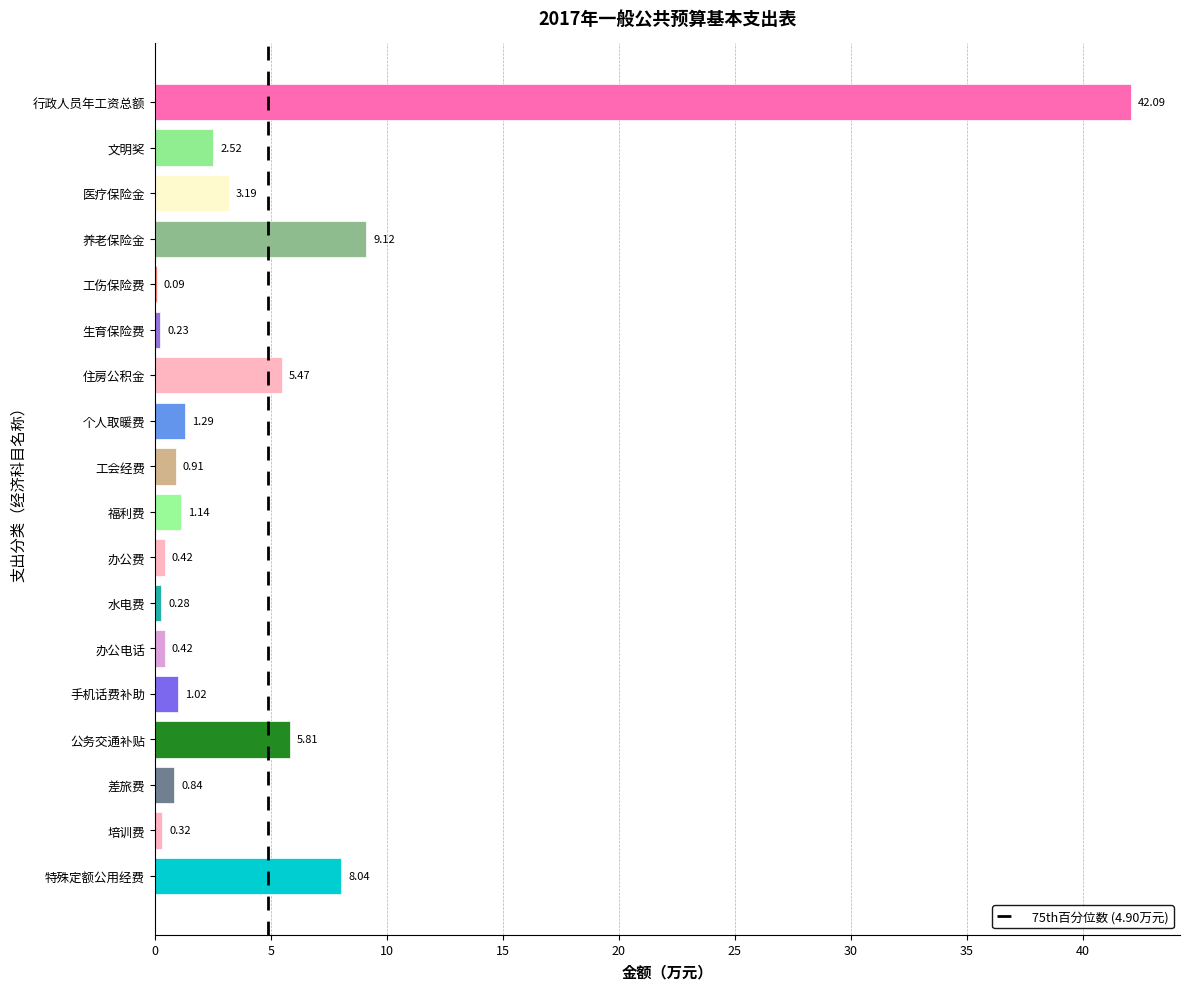

What is the sum of all values?

83.2